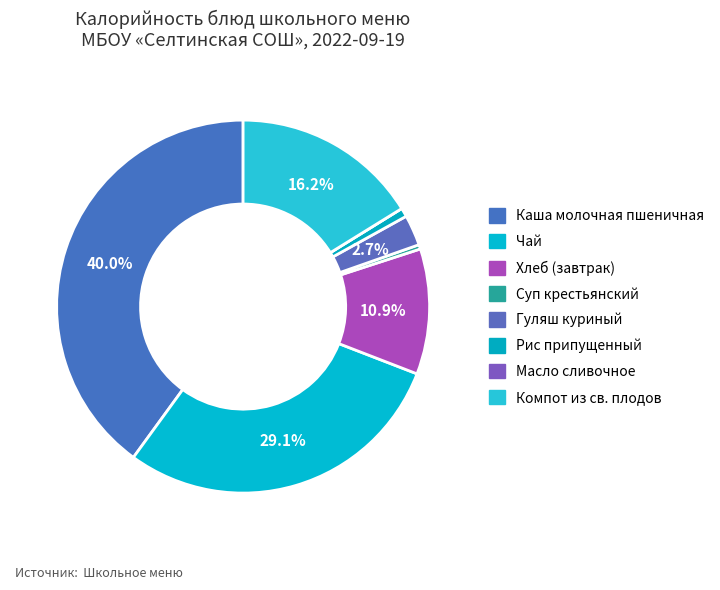

Combined, what portion of the pie is Рис припущенный and Каша молочная пшеничная?

40.8%